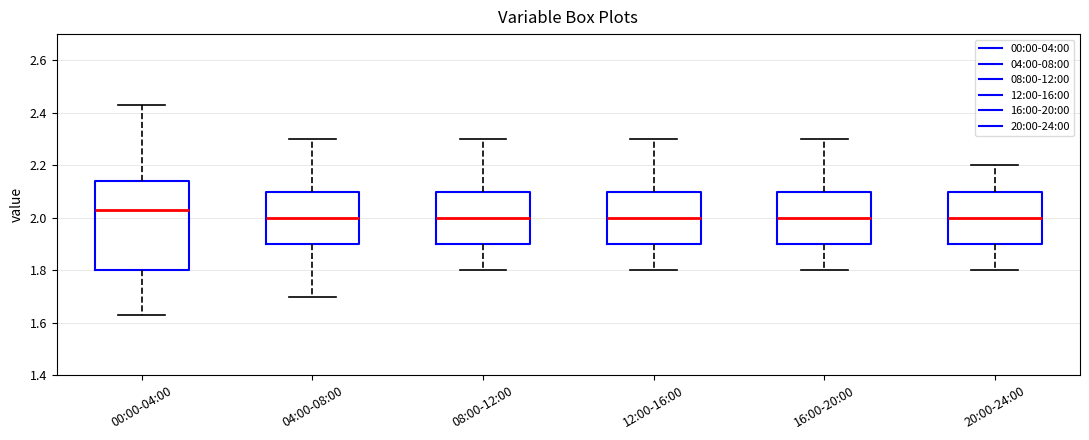

Where is the upper edge of the box for 16:00-20:00 on the y-axis? The values are not printed on the chart, so give them approximately, as read against the axis.

2.10